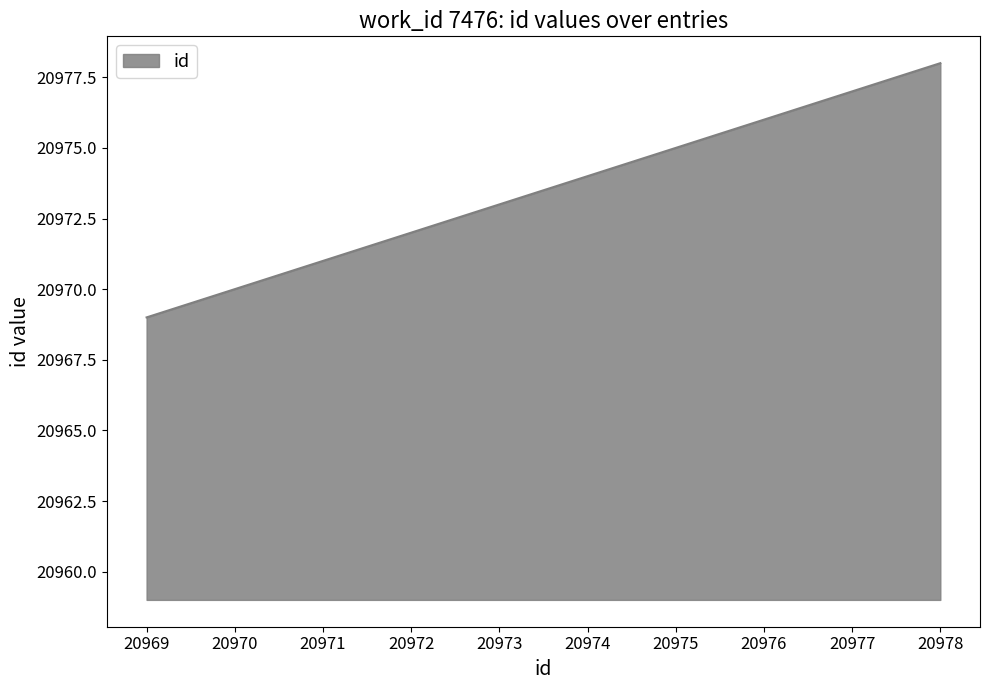

Reading left to right, list all the values displayed in this chart.

20969=20969	20970=20970	20971=20971	20972=20972	20973=20973	20974=20974	20975=20975	20976=20976	20977=20977	20978=20978